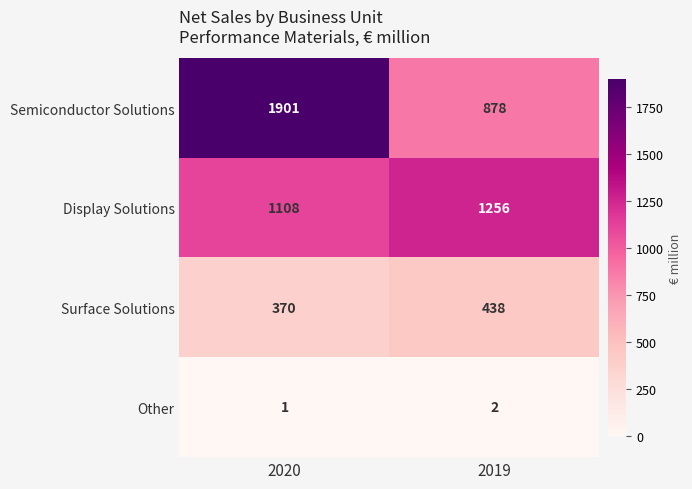

The Display Solutions series shows 1256 at 2019. True or false?

True